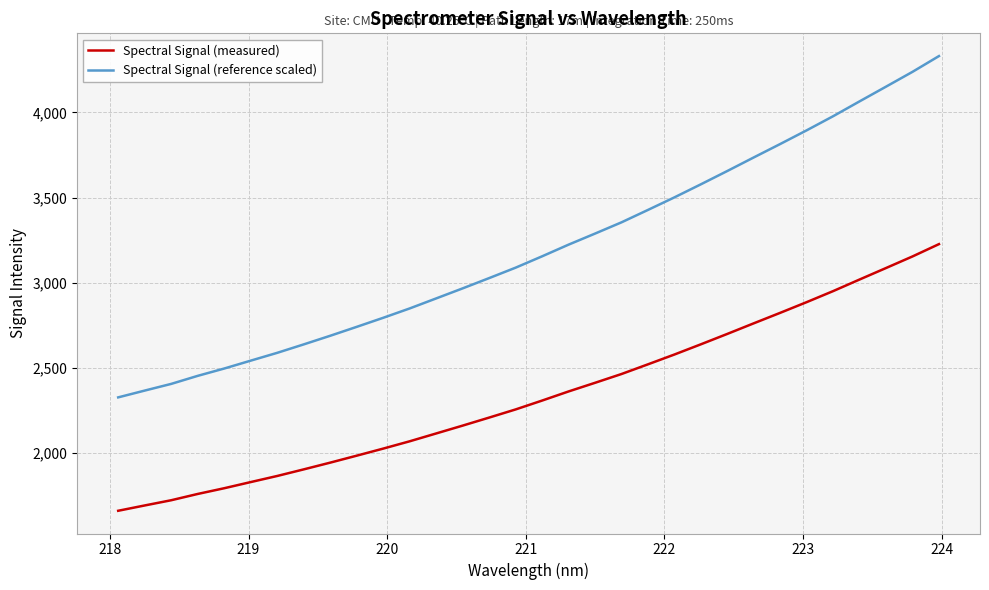

Rank the series by their maximum value, from highest to lowest.

Spectral Signal (reference scaled), Spectral Signal (measured)